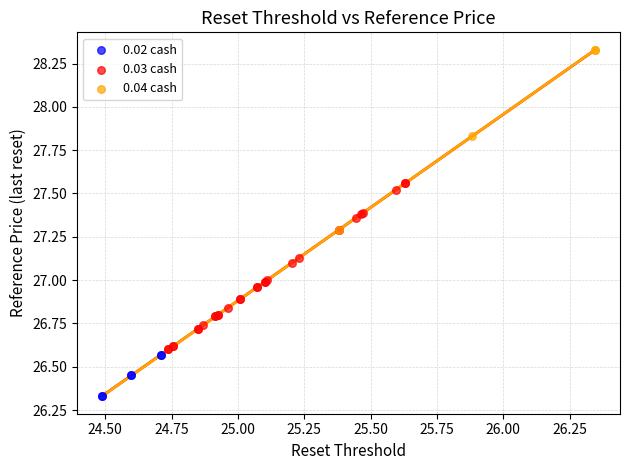

Which series contains the lowest Y value?

0.02 cash